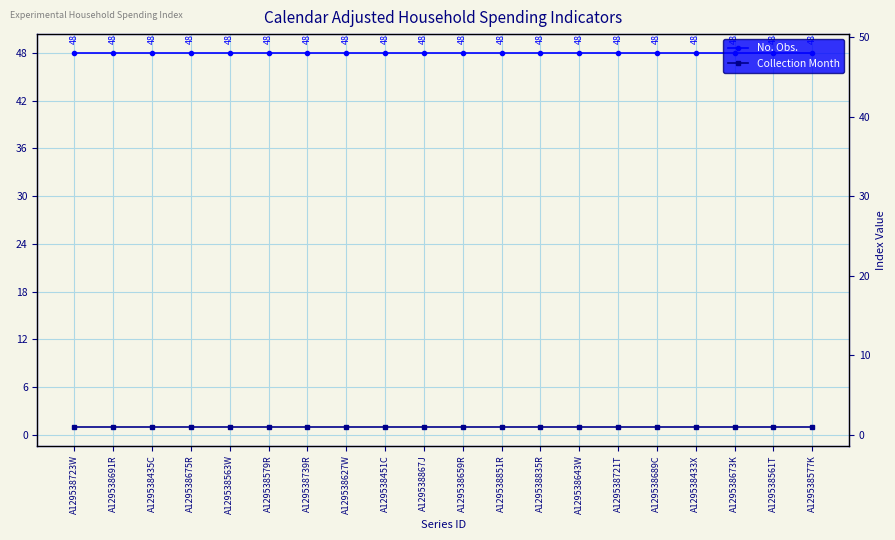

True or false: Collection Month and No. Obs. intersect in this chart.

False